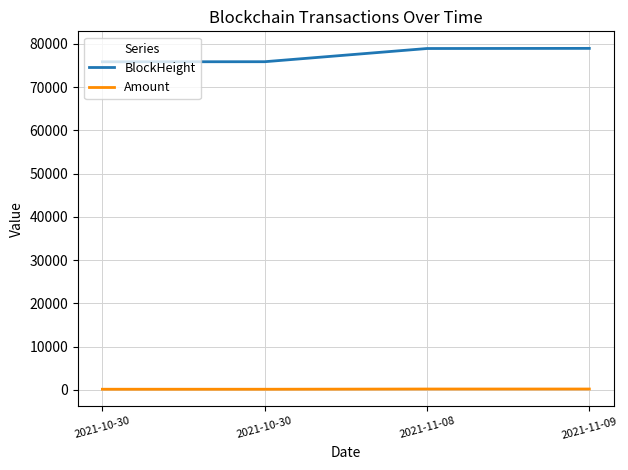

Does the chart display data point markers on the line(s)?

No